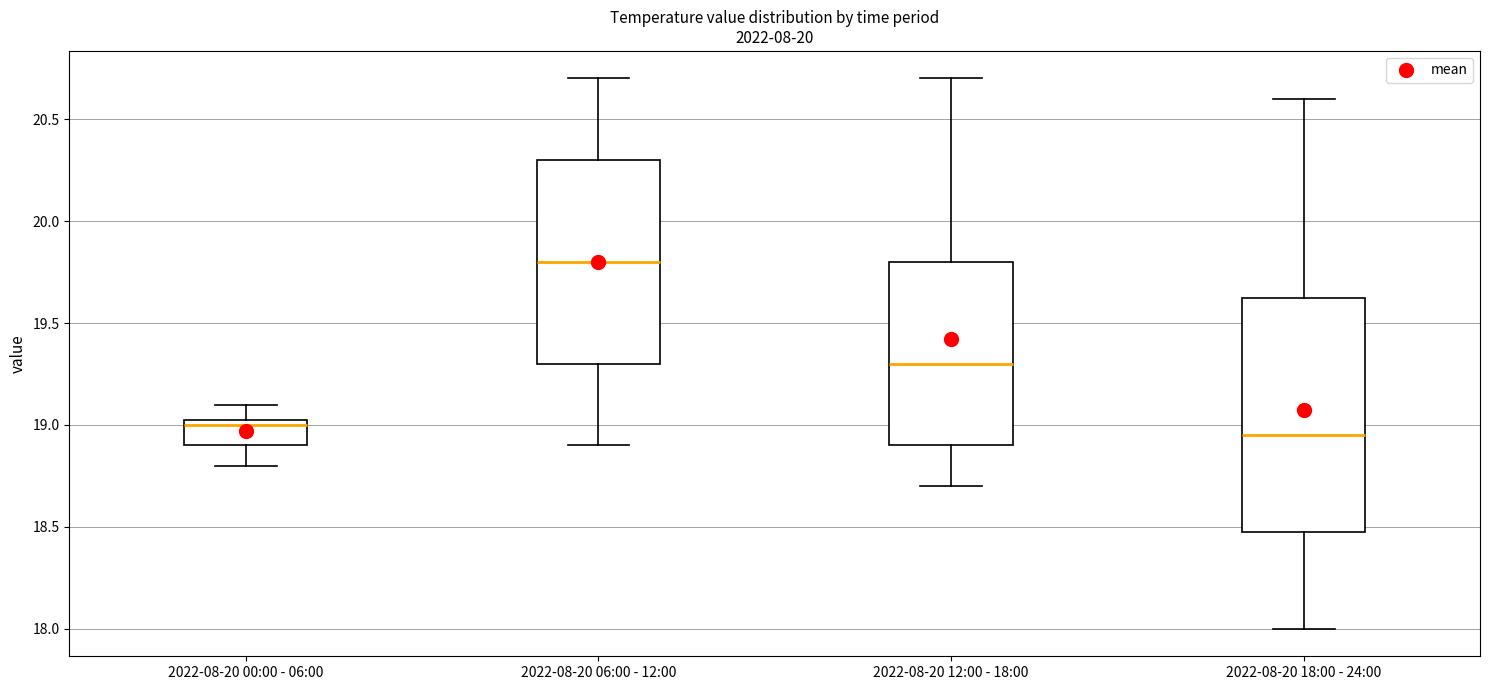

Reading left to right, read every box against the y-axis: the position of its median line, the range the box covers, and the ends of its whiskers. The values are not printed on the chart, so give them approximately, as read against the axis.

2022-08-20 00:00 - 06:00: median 19.00, box 18.90 to 19.05, whiskers 18.80 to 19.10
2022-08-20 06:00 - 12:00: median 19.80, box 19.30 to 20.30, whiskers 18.90 to 20.70
2022-08-20 12:00 - 18:00: median 19.30, box 18.90 to 19.80, whiskers 18.70 to 20.70
2022-08-20 18:00 - 24:00: median 18.95, box 18.50 to 19.65, whiskers 18.00 to 20.60